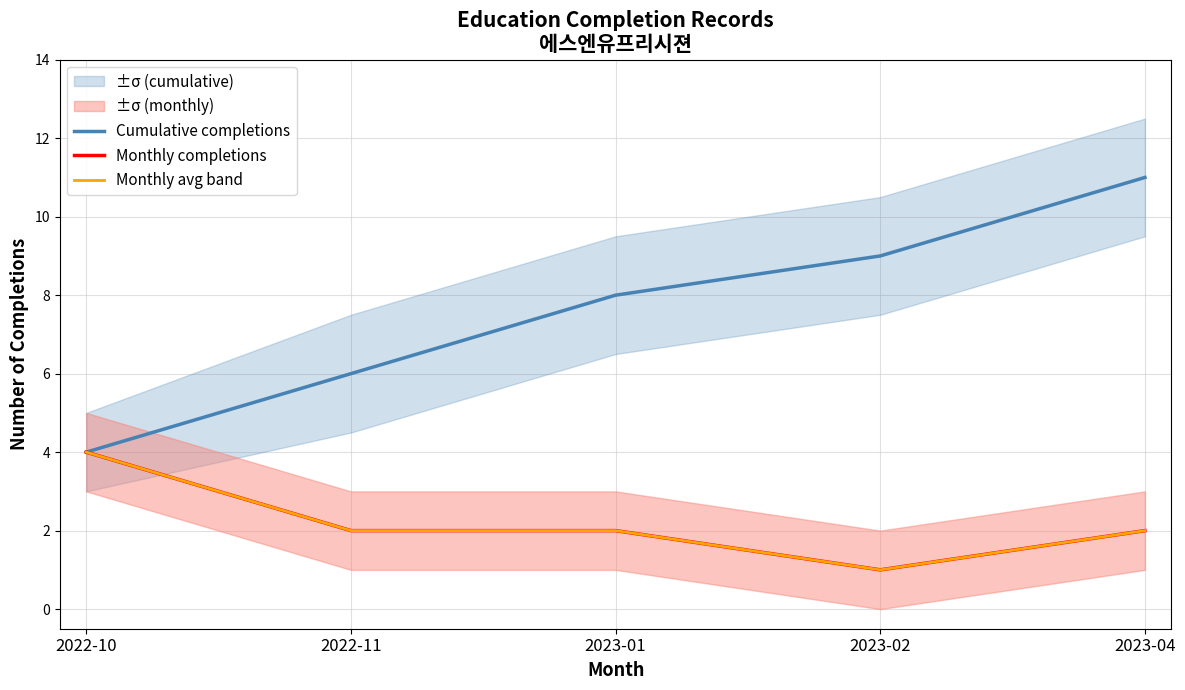

What is the difference between the maximum and minimum values in the Monthly completions series?

3